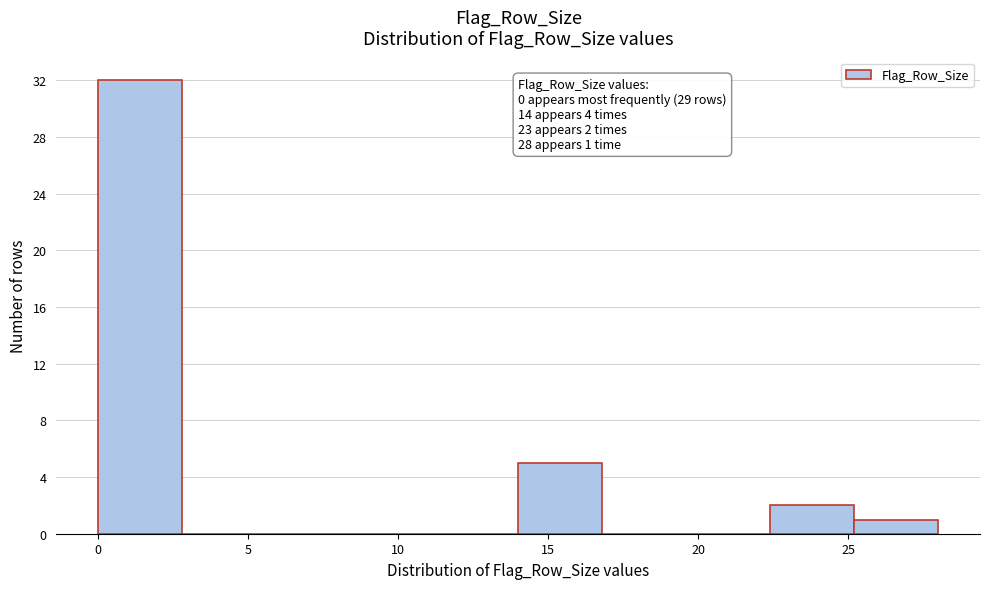

Over which range of the x-axis is the bar tallest?

0.0 to 2.8